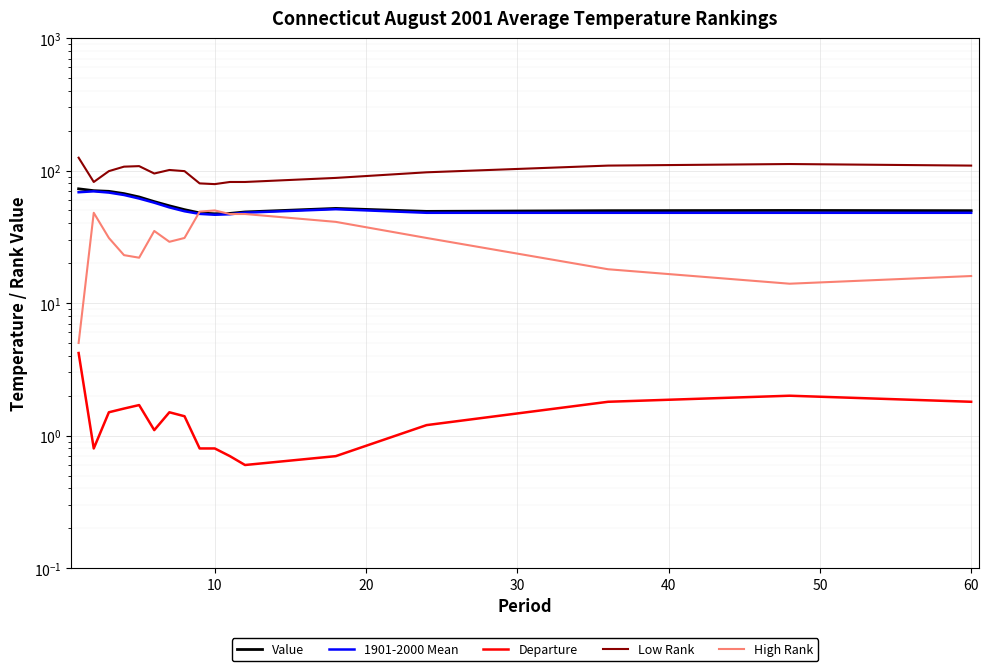

Reading right to left, transcribe all the data shown in this chart.

Value: 49.8	50.0	49.8	49.2	51.8	48.7	47.5	47.2	47.9	50.7	54.2	58.3	63.2	67.0	69.7	70.5	72.8
1901-2000 Mean: 48.0	48.0	48.0	48.0	51.1	48.1	46.8	46.4	47.1	49.3	52.7	57.2	61.5	65.4	68.2	69.7	68.6
Departure: 1.8	2.0	1.8	1.2	0.7	0.6	0.7	0.8	0.8	1.4	1.5	1.1	1.7	1.6	1.5	0.8	4.2
Low Rank: 109.0	112.0	109.0	97.0	88.0	82.0	82.0	79.0	80.0	99.0	101.0	95.0	108.0	107.0	99.0	82.0	125.0
High Rank: 16.0	14.0	18.0	31.0	41.0	47.0	47.0	50.0	49.0	31.0	29.0	35.0	22.0	23.0	31.0	48.0	5.0